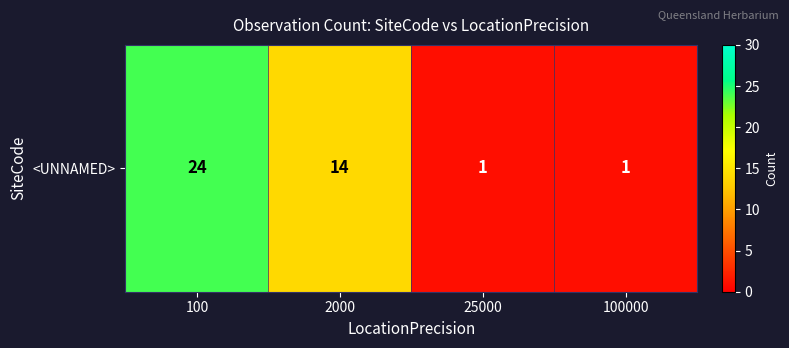

What is the smallest value displayed?

1